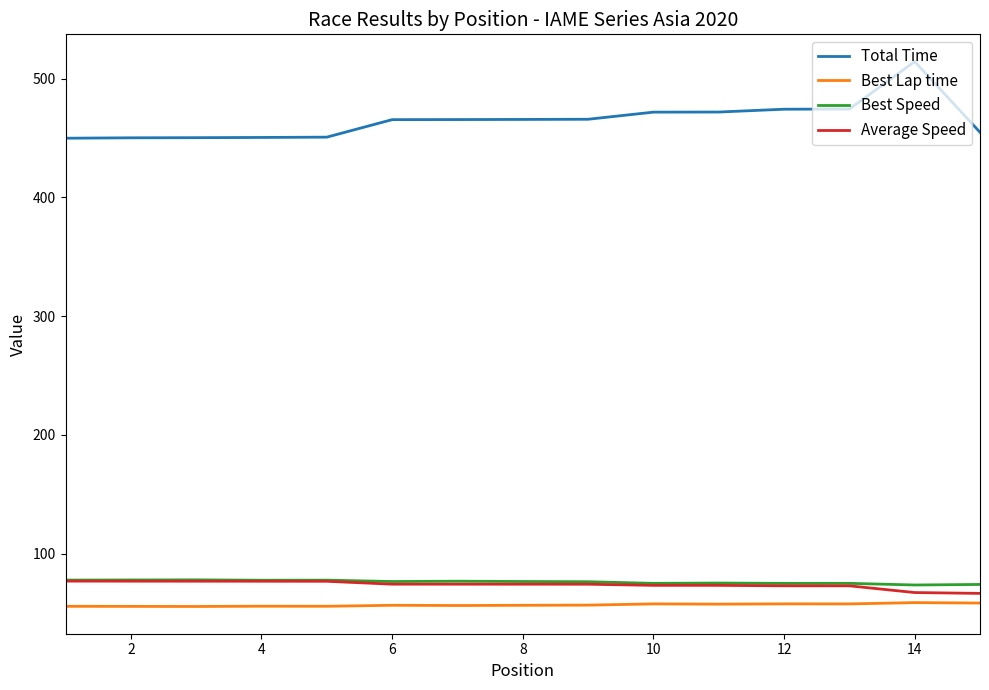

True or false: Best Lap time and Total Time intersect in this chart.

False